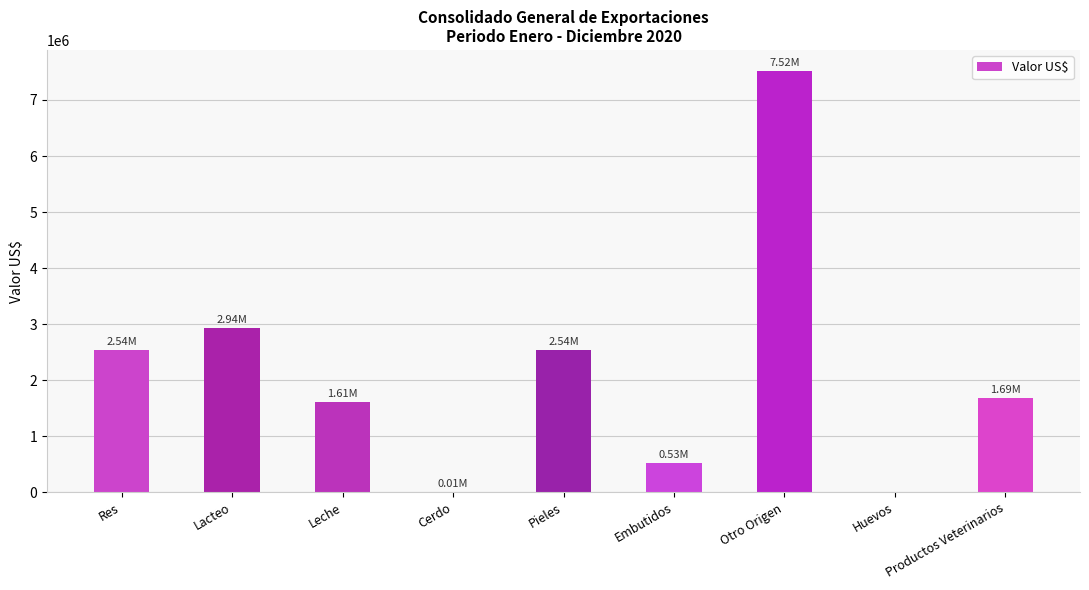

Which category has the highest value across all series?

Otro Origen